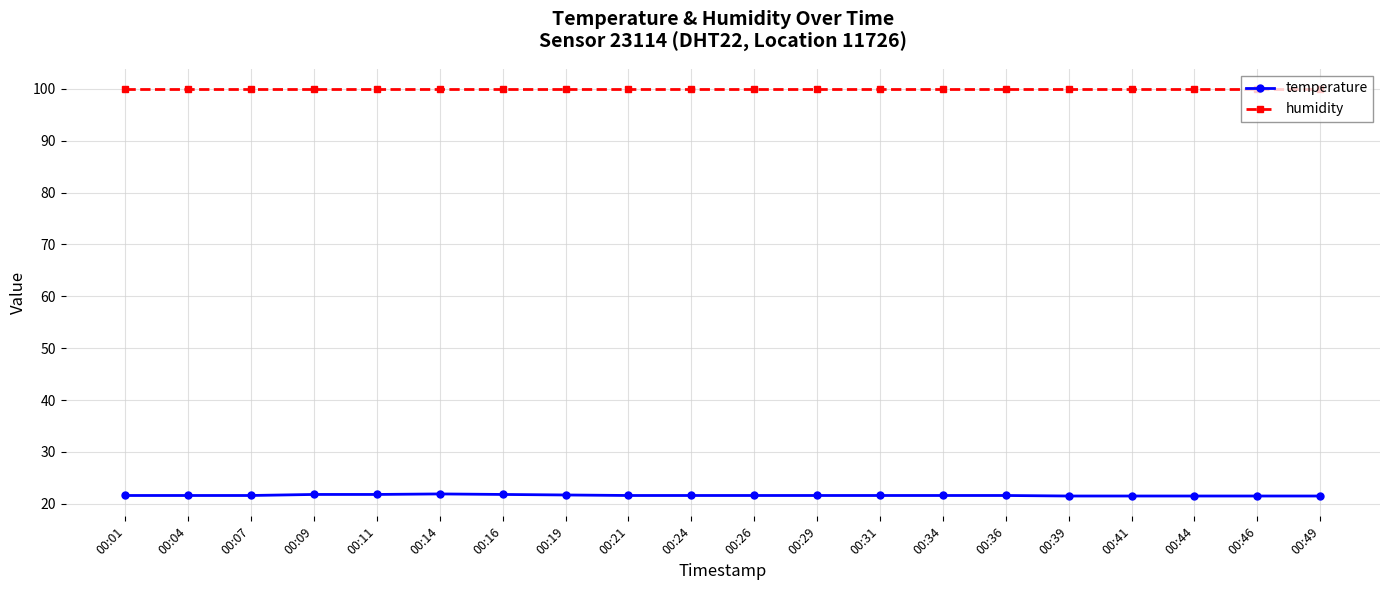

Read the humidity value at 00:07.

99.9